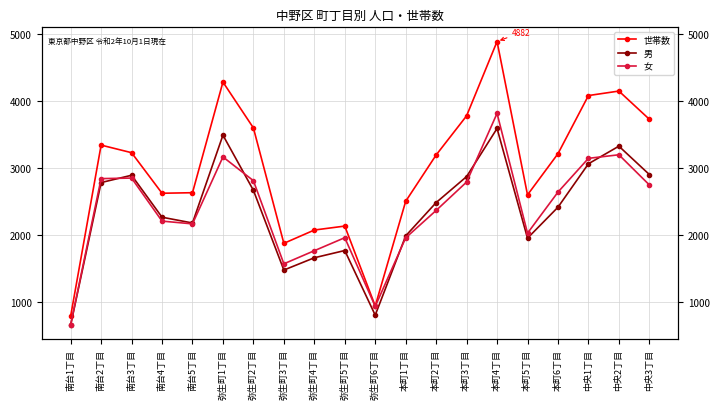

Reading left to right, what are all the values shown in this chart?

世帯数: 793	3339	3226	2622	2630	4278	3595	1876	2074	2133	943	2502	3192	3775	4882	2598	3211	4077	4144	3724
男: 660	2781	2890	2265	2179	3487	2666	1478	1661	1769	806	1987	2483	2870	3587	1953	2414	3061	3323	2901
女: 664	2840	2848	2207	2166	3163	2809	1571	1766	1960	937	1958	2366	2789	3812	2027	2639	3142	3195	2746